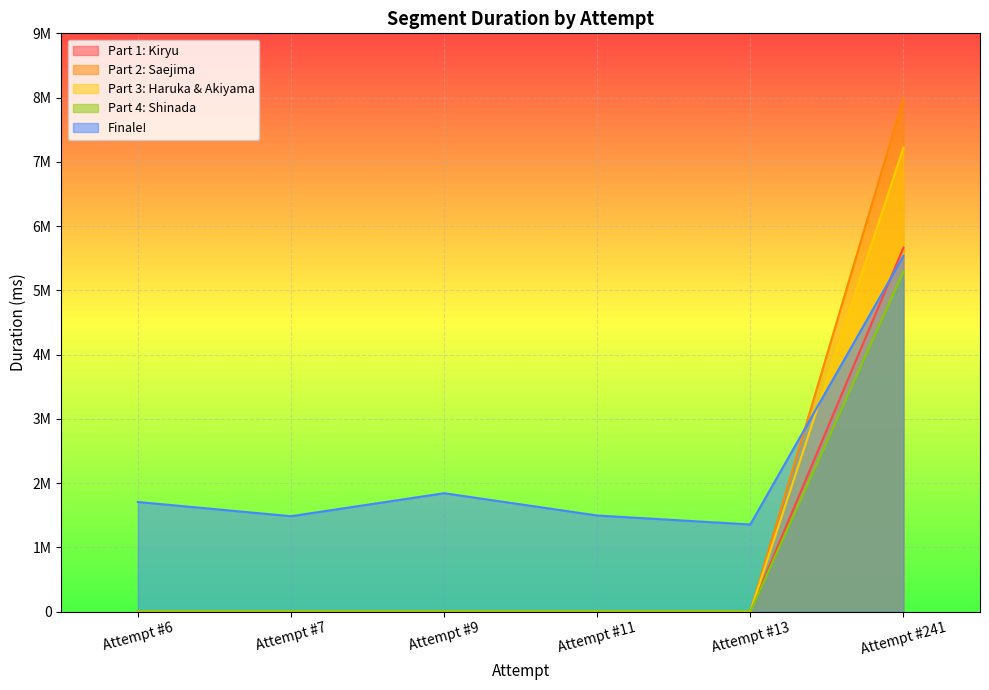

How many categories are shown in the chart?

6